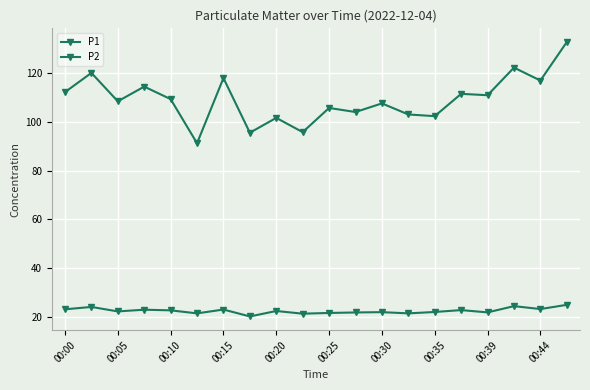

Which series has the widest spread of values?

P1